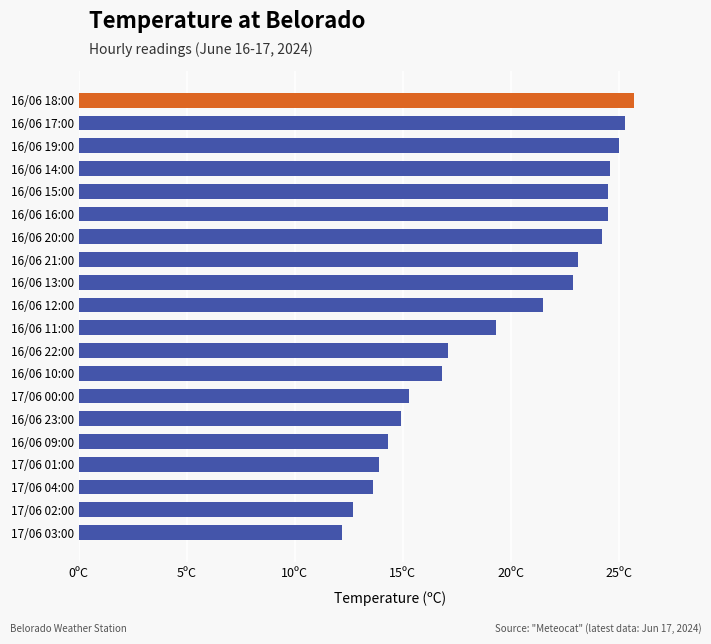

Which label corresponds to the smallest value in the chart?

17/06 03:00